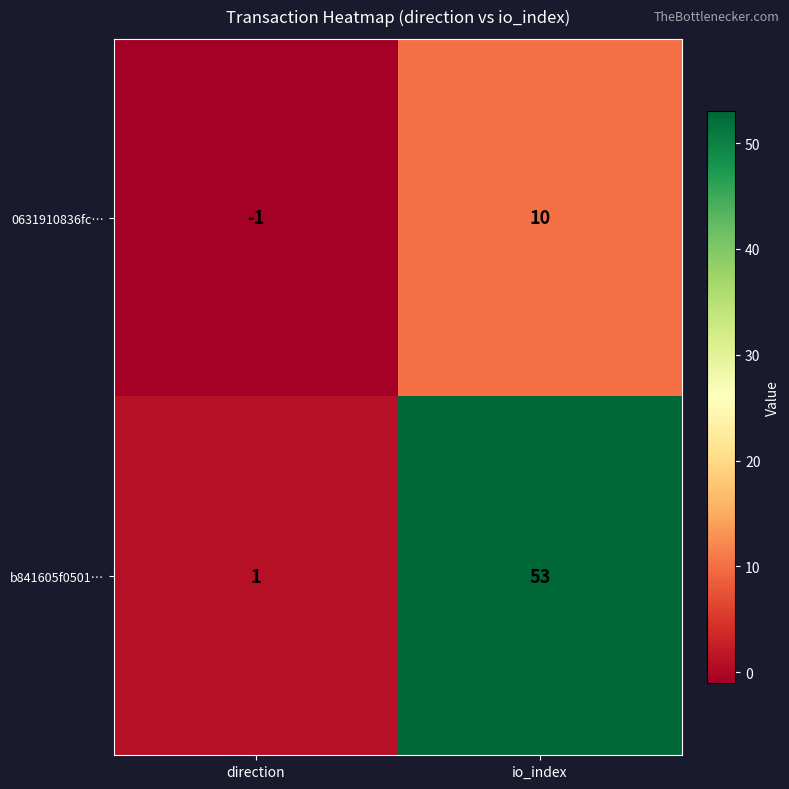

Is it true that b841605f0501… equals 13 at io_index?

False